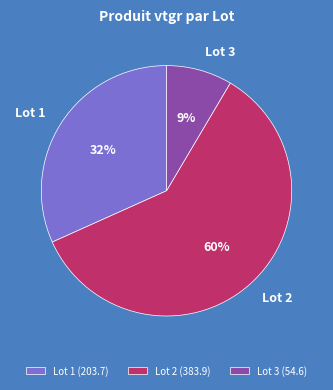

Does any single category account for the majority?

Yes